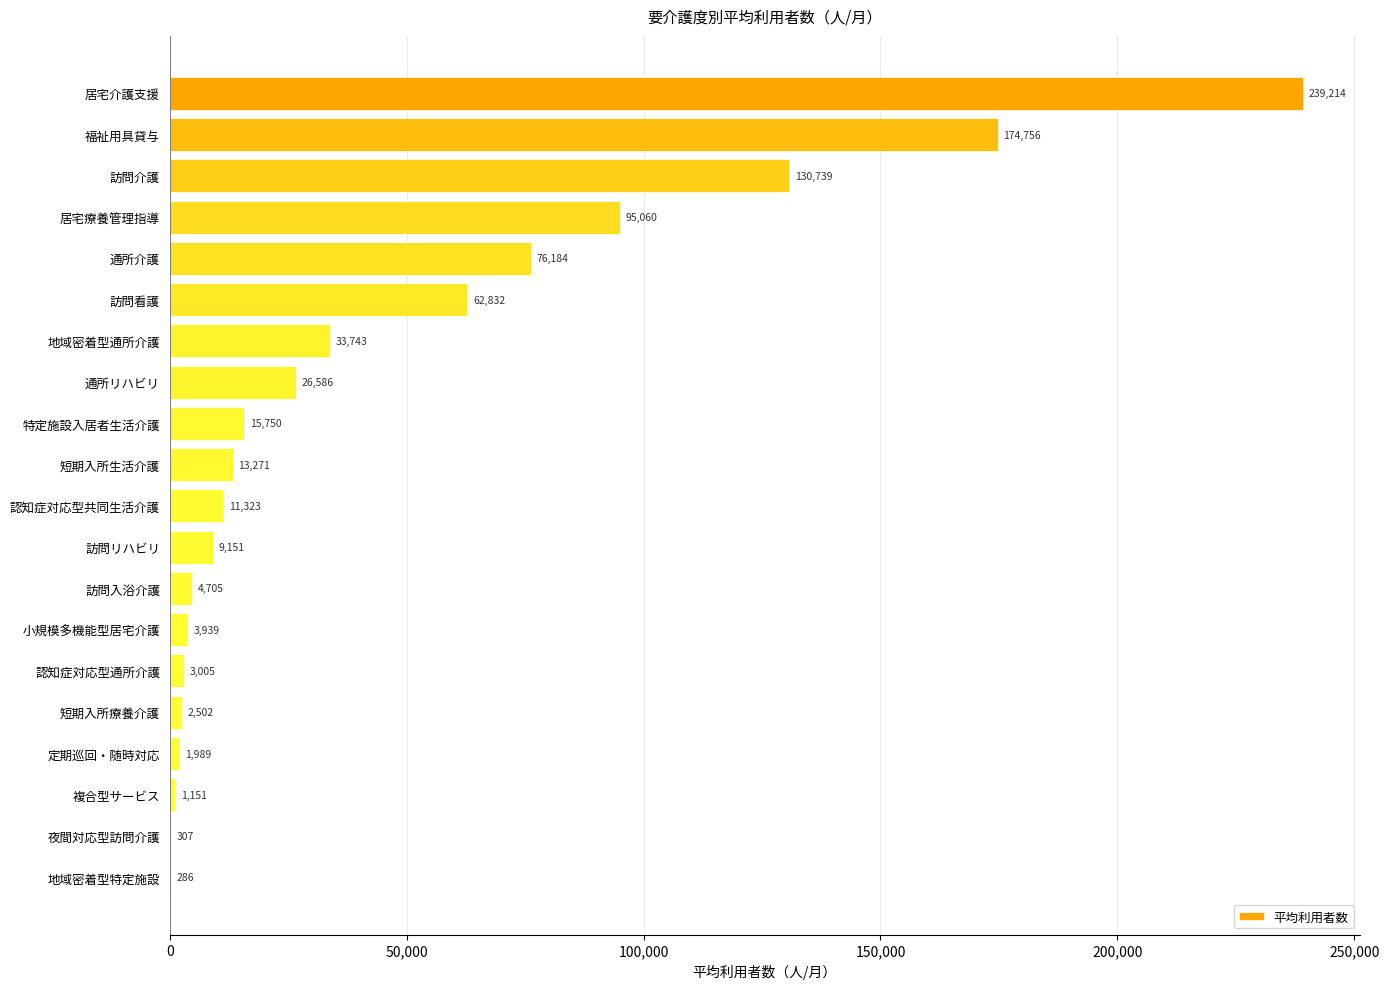

What is the maximum value shown in the chart?

239214